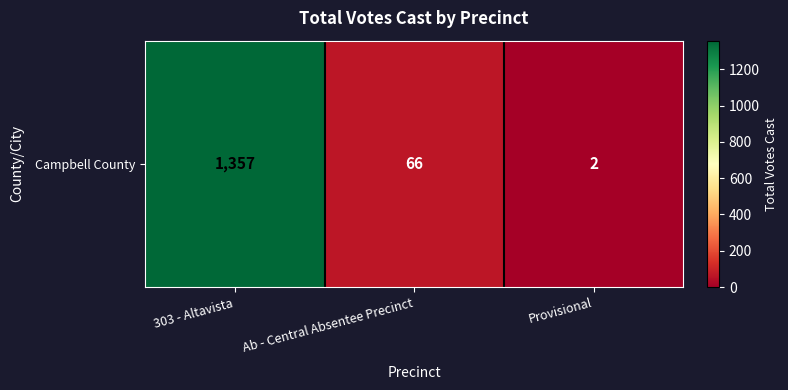

At which label does the data first exceed 66?

303 - Altavista